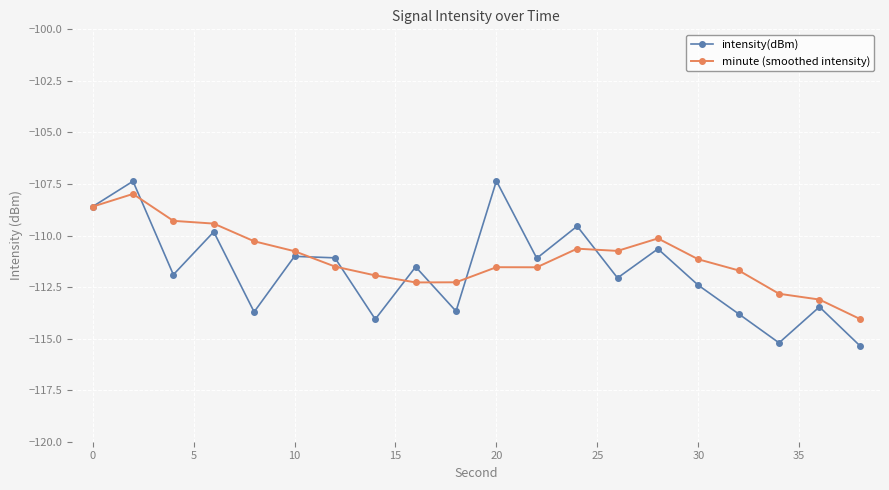

What is the minimum value shown in the chart?

-115.3